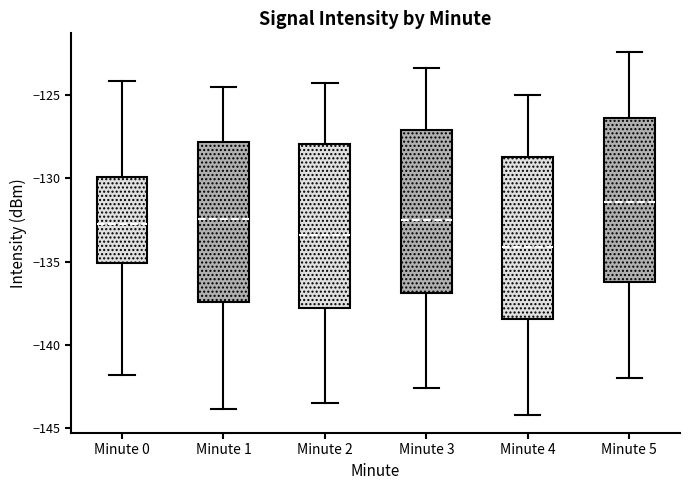

Reading left to right, transcribe this box plot: for each box, give where its median line is, the range the box spans, and where its two whiskers end, as read against the y-axis. The values are not printed on the chart, so give them approximately, as read against the axis.

Minute 0: median -132.5, box -135.0 to -130.0, whiskers -142.0 to -124.0
Minute 1: median -132.5, box -137.5 to -128.0, whiskers -144.0 to -124.5
Minute 2: median -133.5, box -138.0 to -128.0, whiskers -143.5 to -124.5
Minute 3: median -132.5, box -137.0 to -127.0, whiskers -142.5 to -123.5
Minute 4: median -134.0, box -138.5 to -128.5, whiskers -144.0 to -125.0
Minute 5: median -131.5, box -136.0 to -126.5, whiskers -142.0 to -122.5